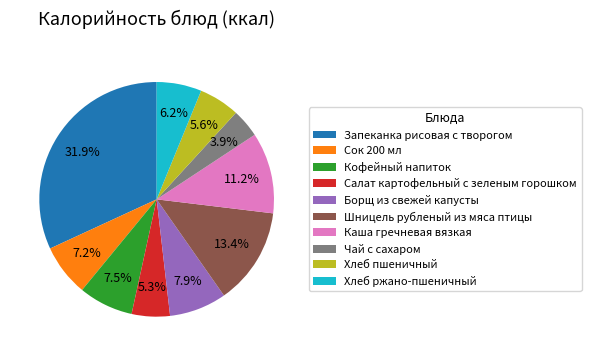

Approximately how many times larger is the value at Каша гречневая вязкая compared to Кофейный напиток?

1.5